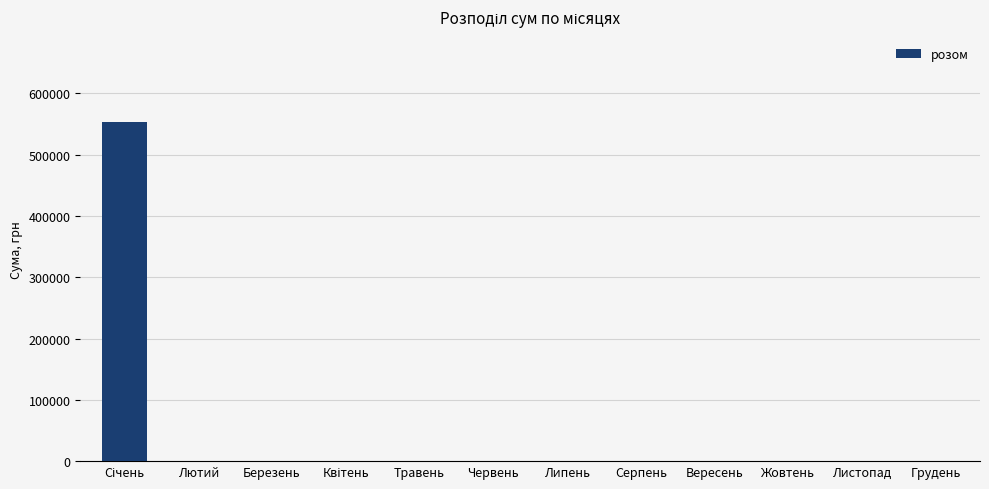

The value at Лютий is -255392.6. True or false?

False